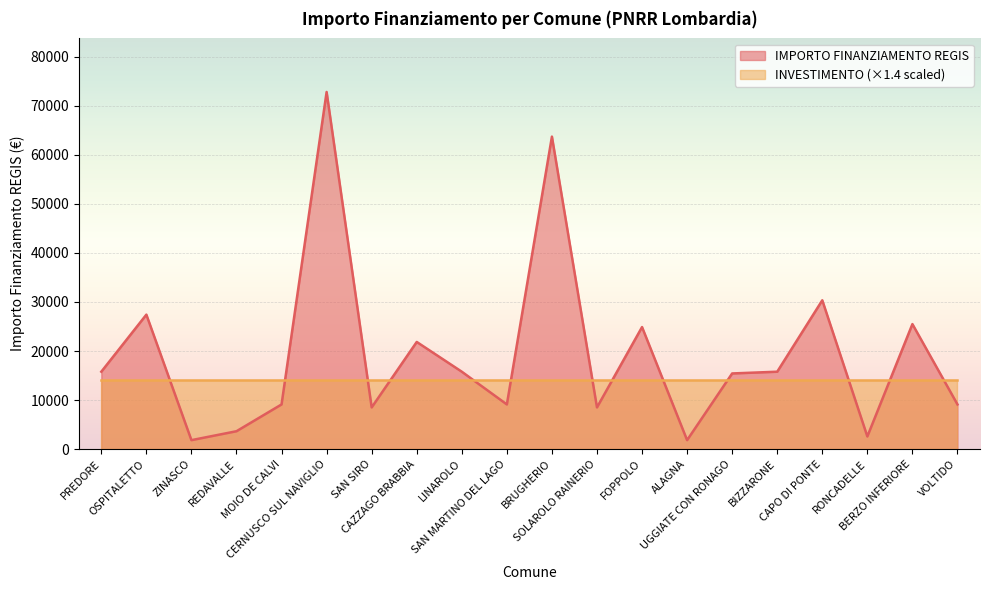

The value at FOPPOLO is 24887. True or false?

True